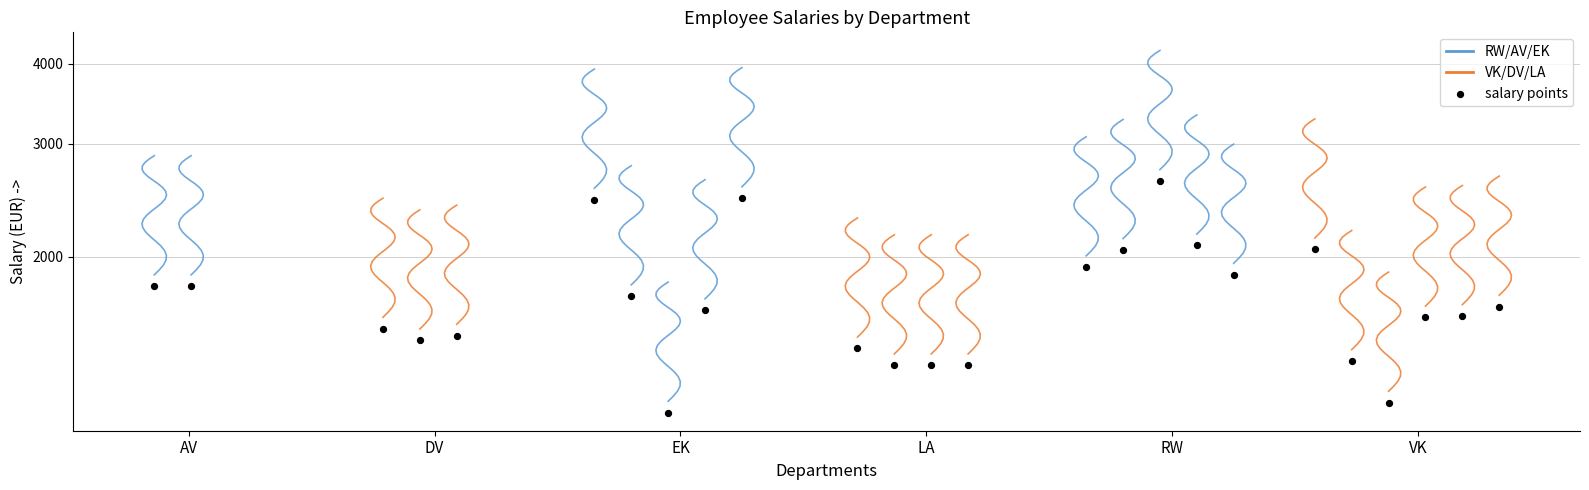

Which series has the largest total across all categories?

RW/AV/EK